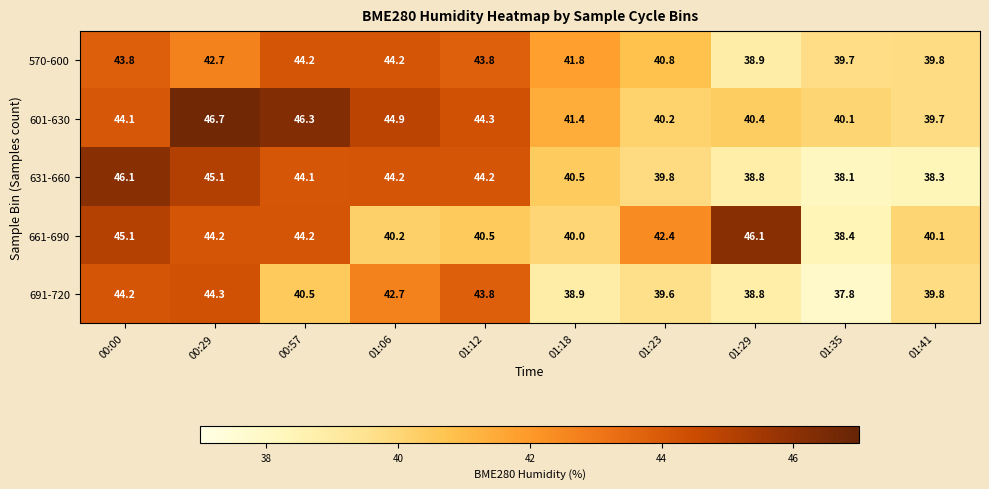

Read the 661-690 value at 01:35.

38.4